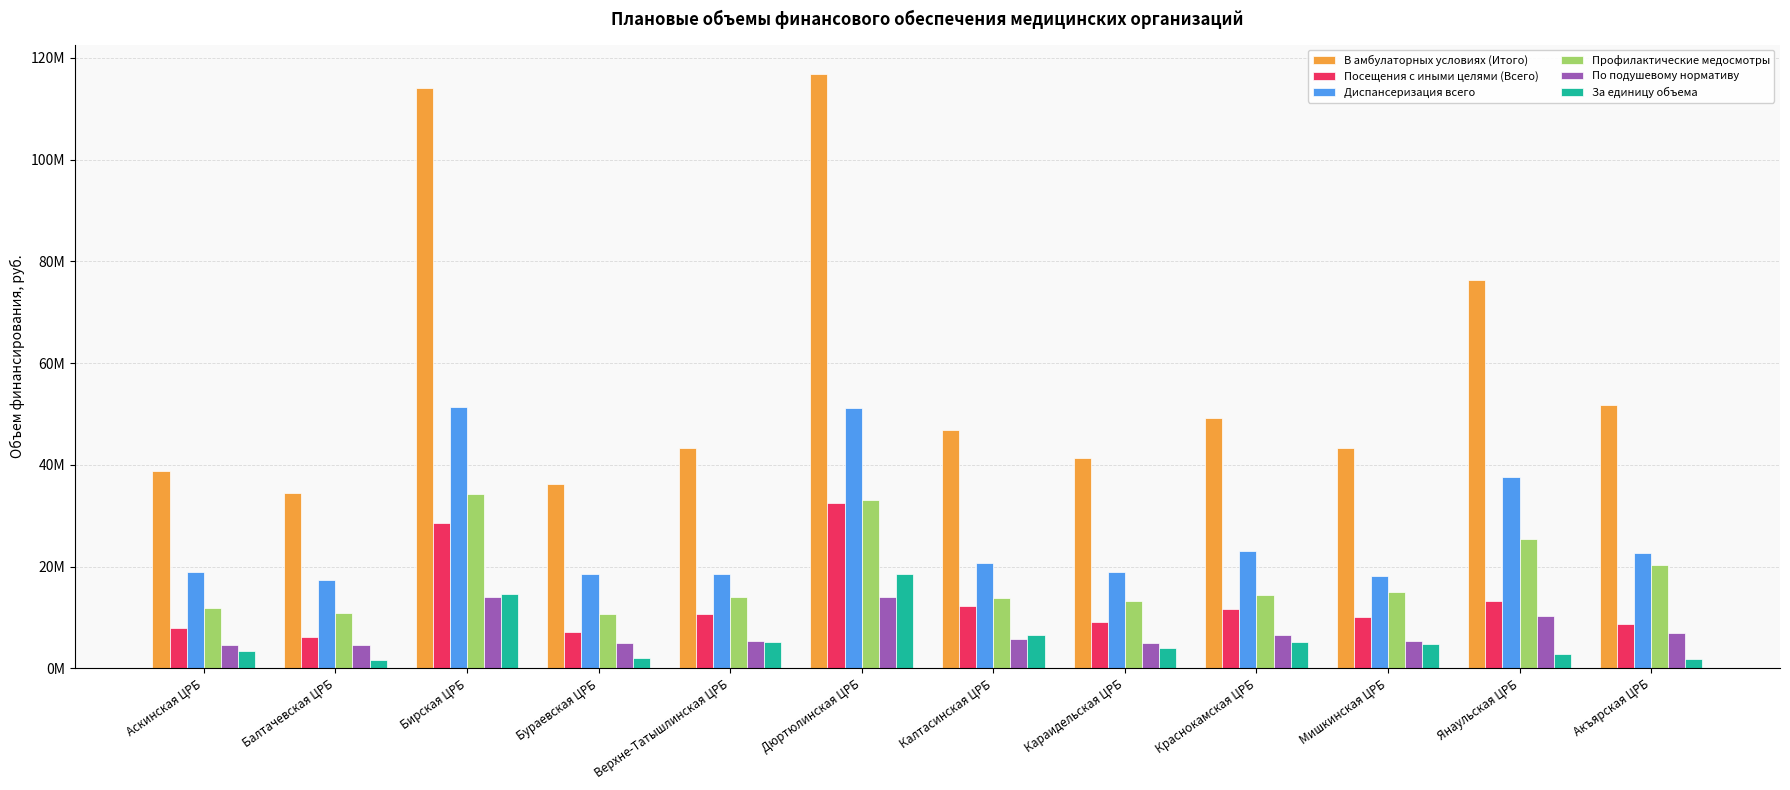

Reading left to right, extract all data points from this chart.

В амбулаторных условиях (Итого): 38880294	34512843	114176567	36301968	43279475	116770300	46908403	41302577	49197555	43275816	76314162	51682690
Посещения с иными целями (Всего): 7937362	6253319	28507688	7068775	10702656	32478688	12314284	9190498	11754512	10023449	13259502	8684460
Диспансеризация всего: 19033200	17339675	51342853	18467574	18585605	51218146	20700389	18938034	23107149	18226003	37666218	22645143
Профилактические медосмотры: 11909732	10919849	34326026	10765619	13991214	33073466	13893730	13174045	14335894	15026364	25388442	20353087
По подушевому нормативу: 4556425	4635348	13942035	5065590	5453076	13983175	5831804	5081712	6489129	5296630	10377042	6866800
За единицу объема: 3380937	1617971	14565653	2003185	5249580	18495513	6482480	4108786	5265383	4726819	2882460	1817660